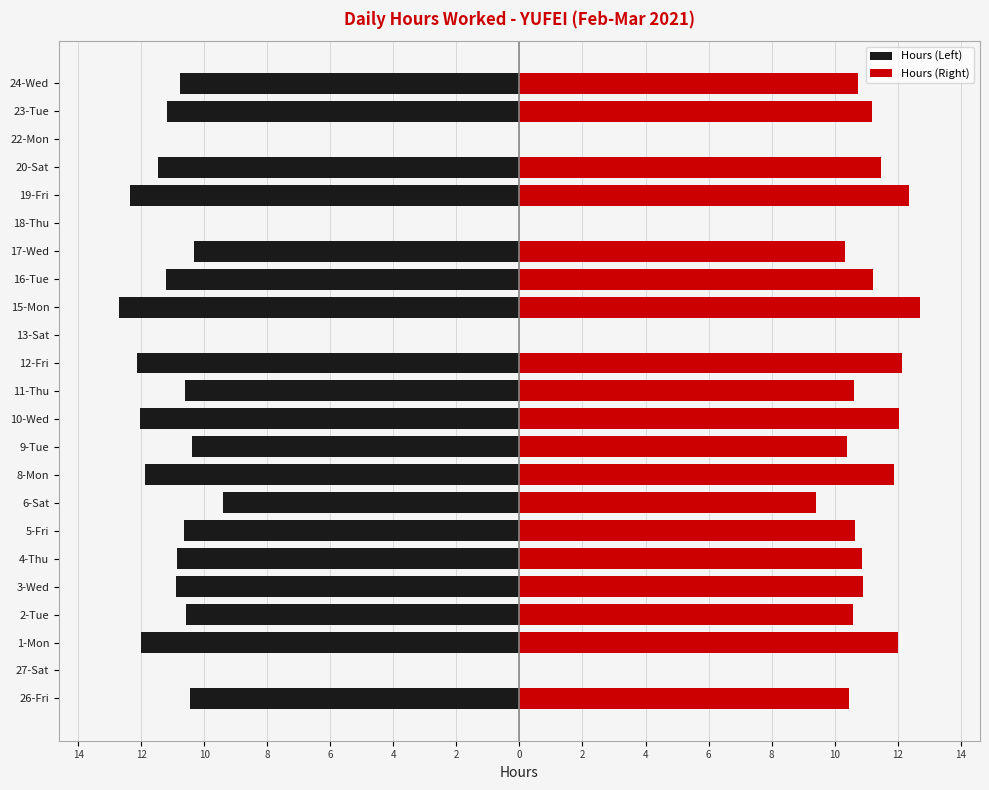

Does the chart contain stacked bars?

No